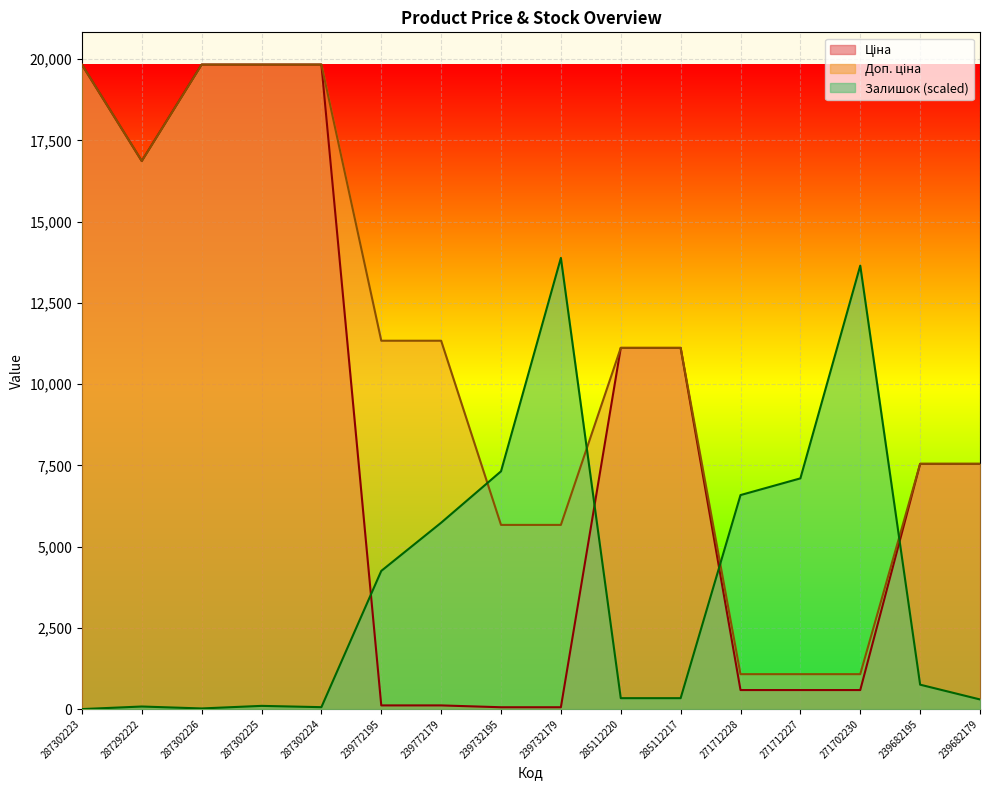

Which category has the highest value in the Доп. ціна series?

287302223